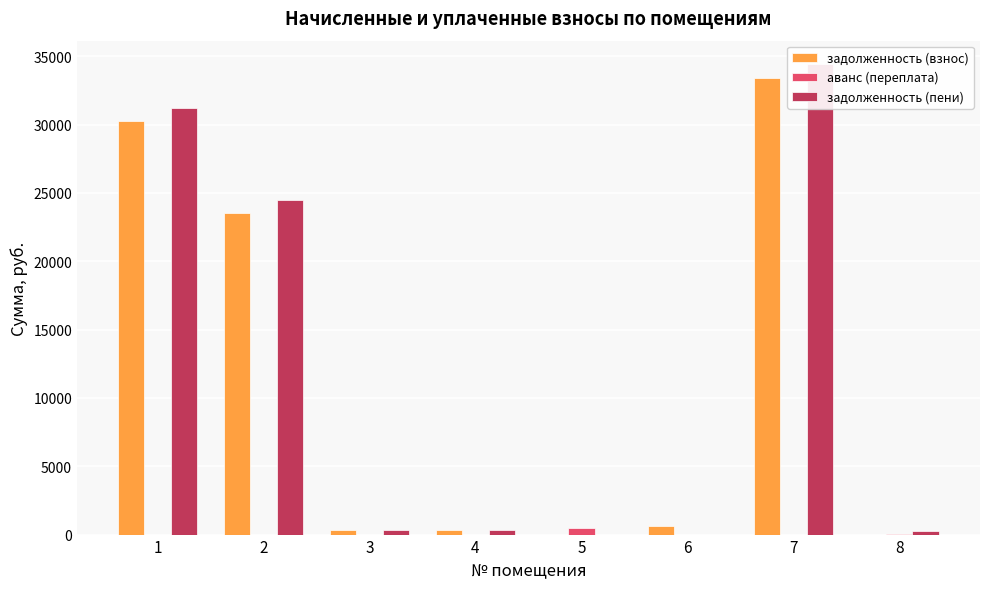

Which series has the largest range (max minus min)?

задолженность (пени)